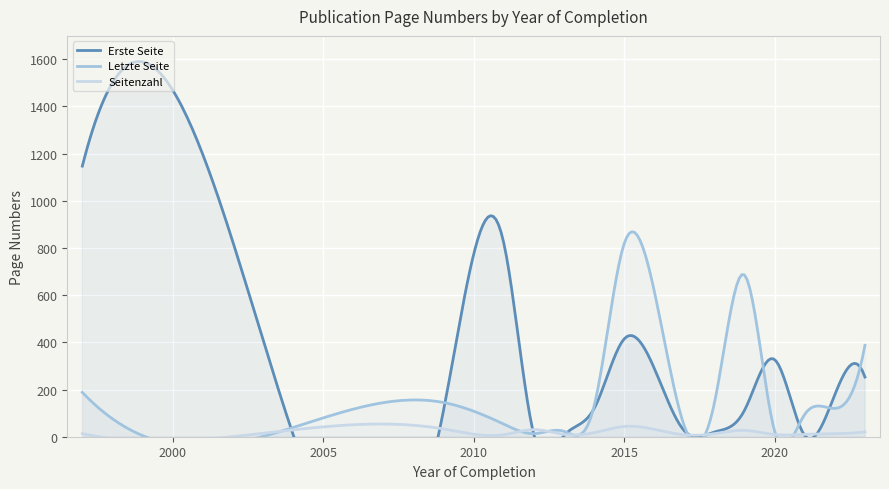

True or false: Seitenzahl has more than 2 points higher than both neighbors.

True